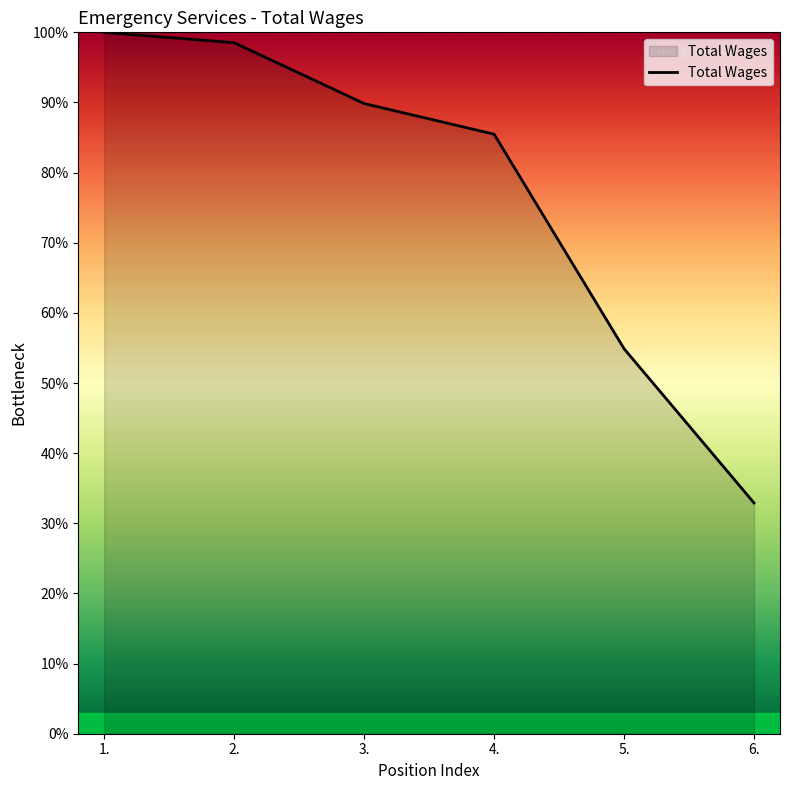

What is the sum of the values at 3. and 2.?

188.4